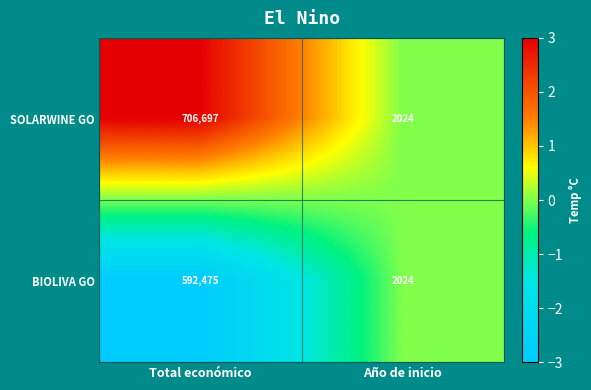

List the series in order of their overall mean, lowest first.

BIOLIVA GO, SOLARWINE GO